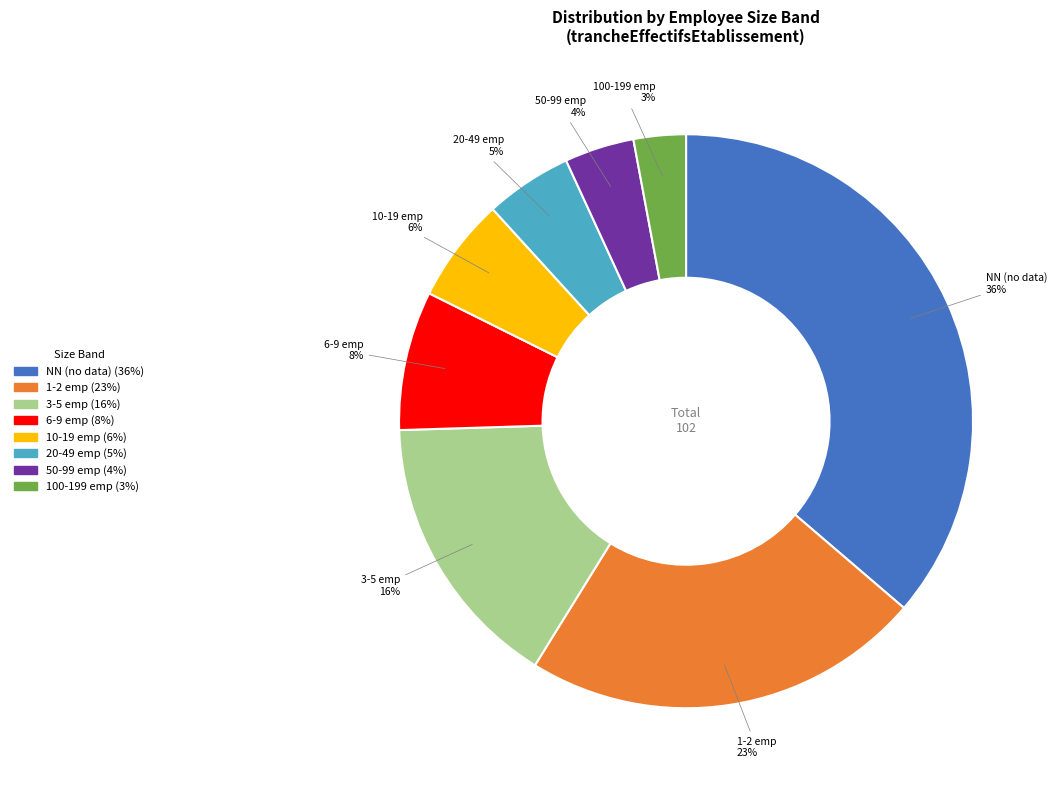

To the nearest percent, what is the difference between the largest and smallest slice percentages?

33%